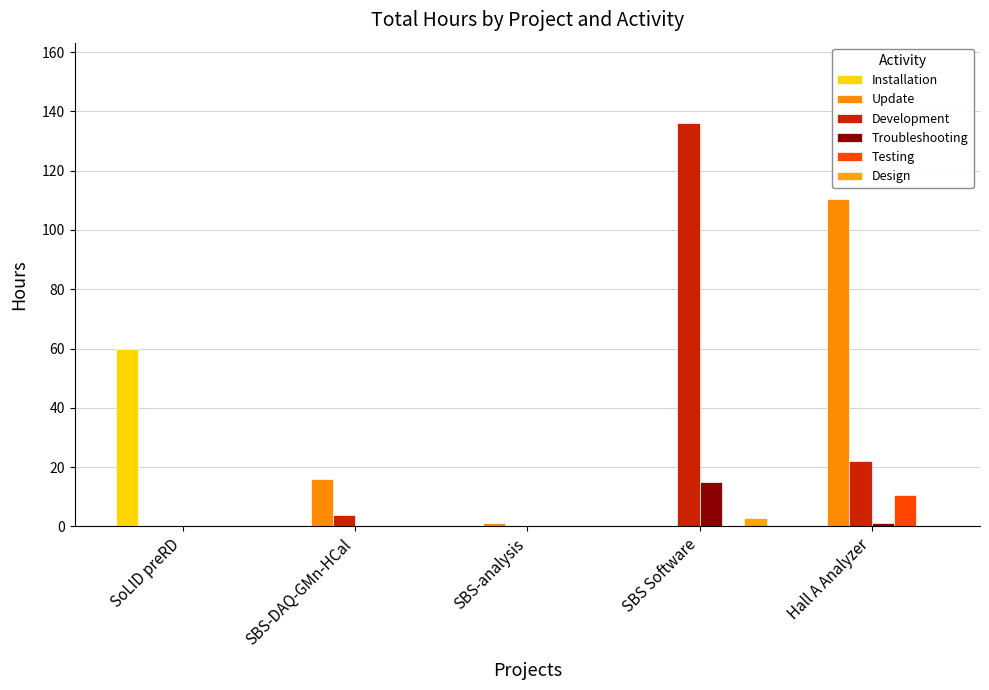

The Development series shows 30.6 at Hall A Analyzer. True or false?

False